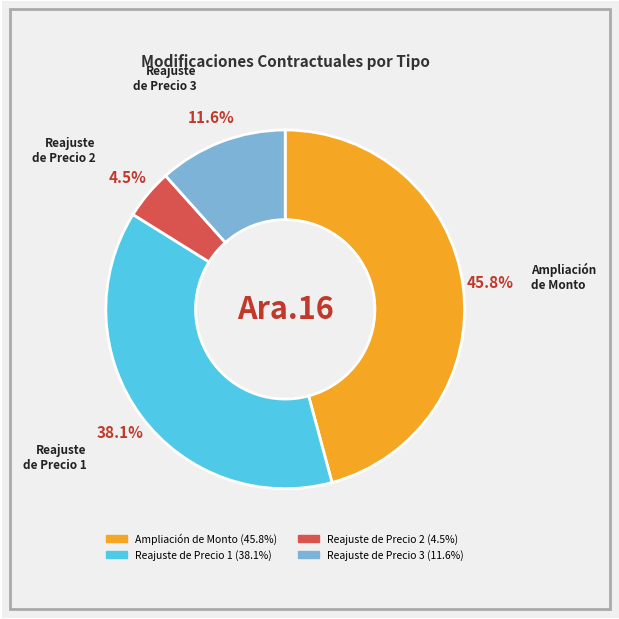

Is there a majority slice in this chart?

No